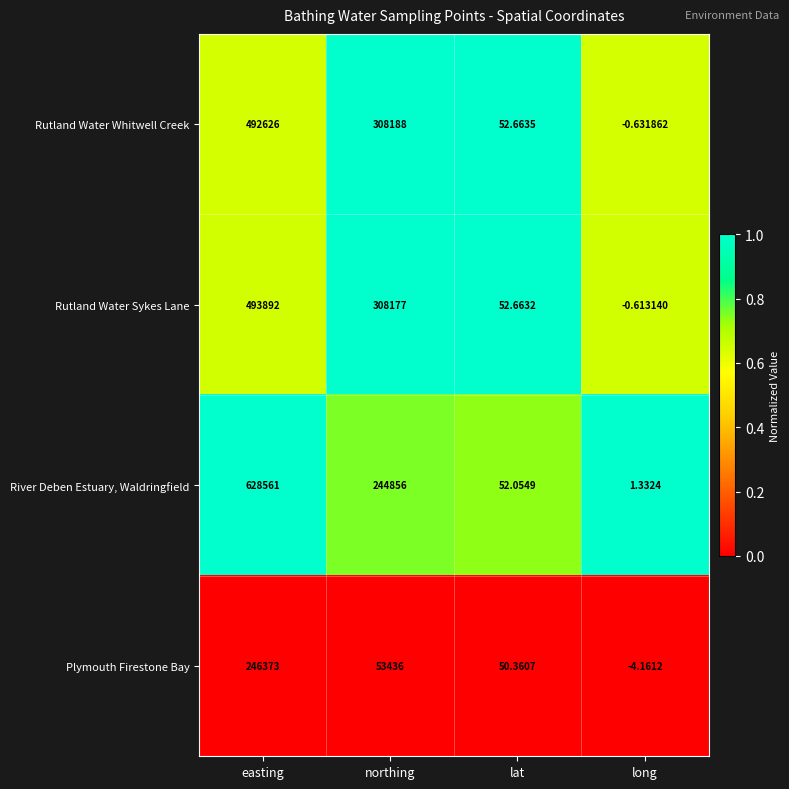

At which label is Rutland Water Whitwell Creek closest to 246312?

northing